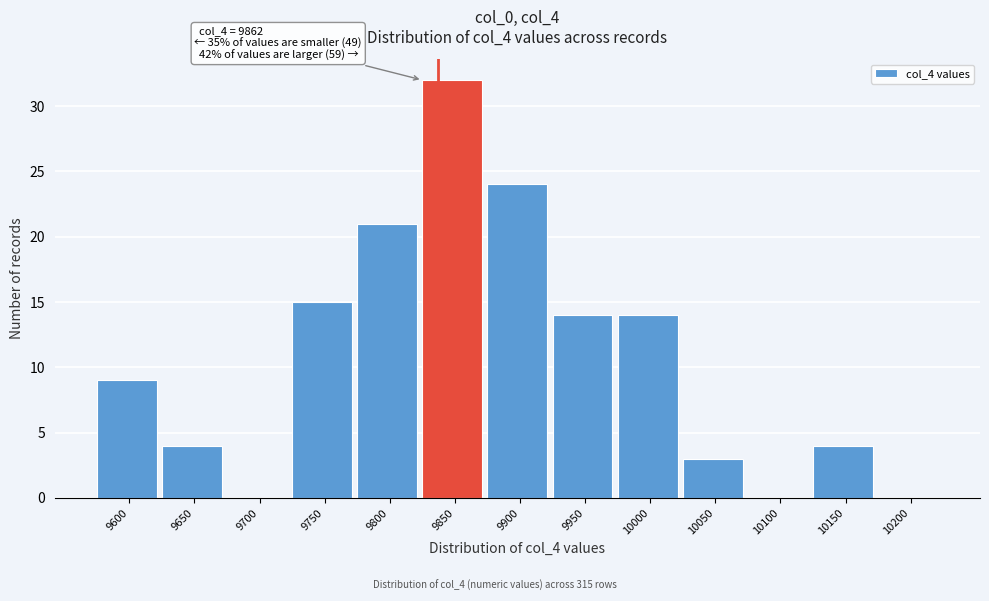

Reading left to right, list all the values displayed in this chart.

9600=9	9650=4	9700=0	9750=15	9800=21	9850=32	9900=24	9950=14	10000=14	10050=3	10100=0	10150=4	10200=0